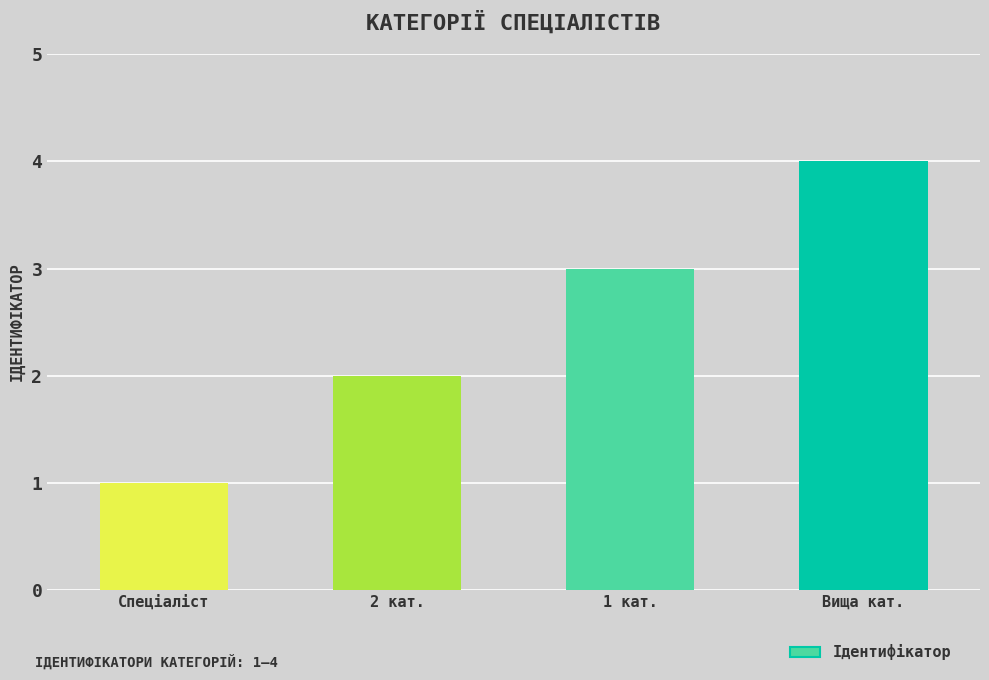

What is the value of the 1st bar from the left?

1